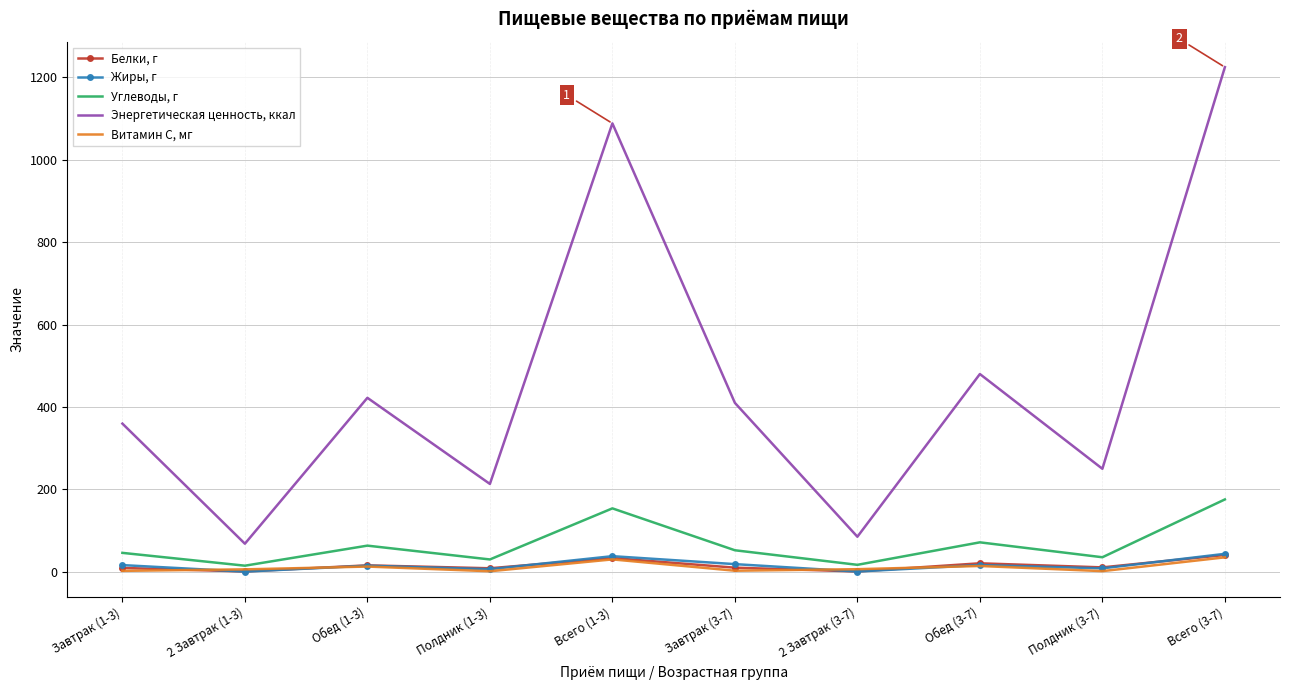

List the series in order of their peak value, lowest first.

Витамин С, мг, Белки, г, Жиры, г, Углеводы, г, Энергетическая ценность, ккал